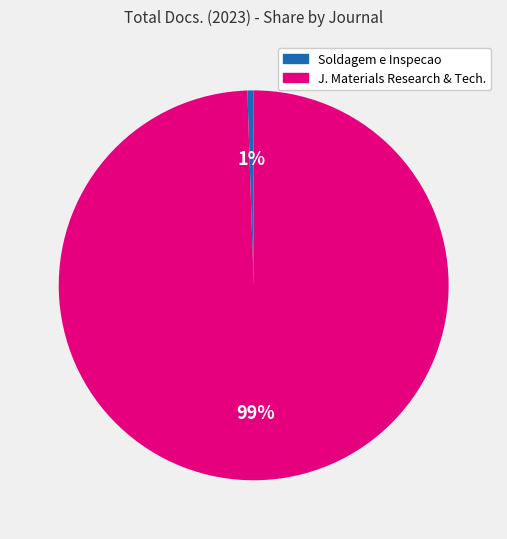

To the nearest percent, what is the average slice percentage?

50%